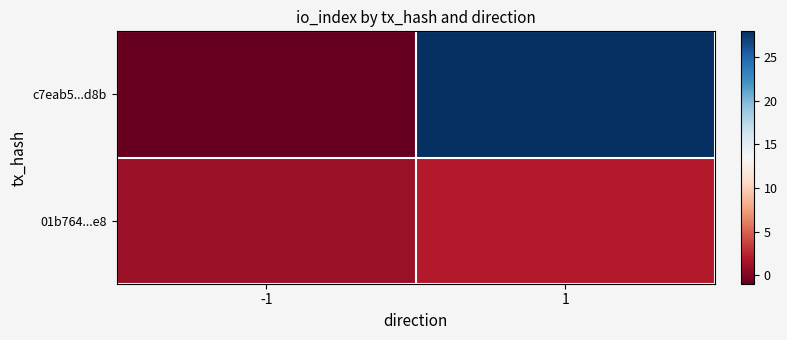

Between 1 and -1, which is larger?

1